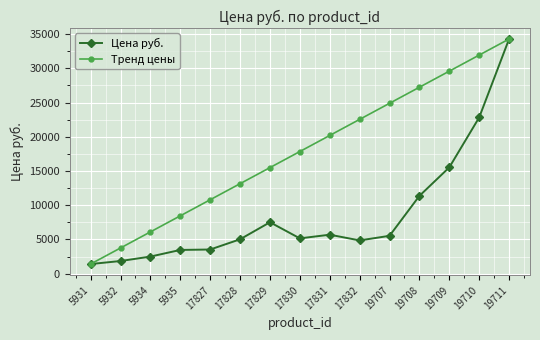

Which series has the largest total across all categories?

Тренд цены